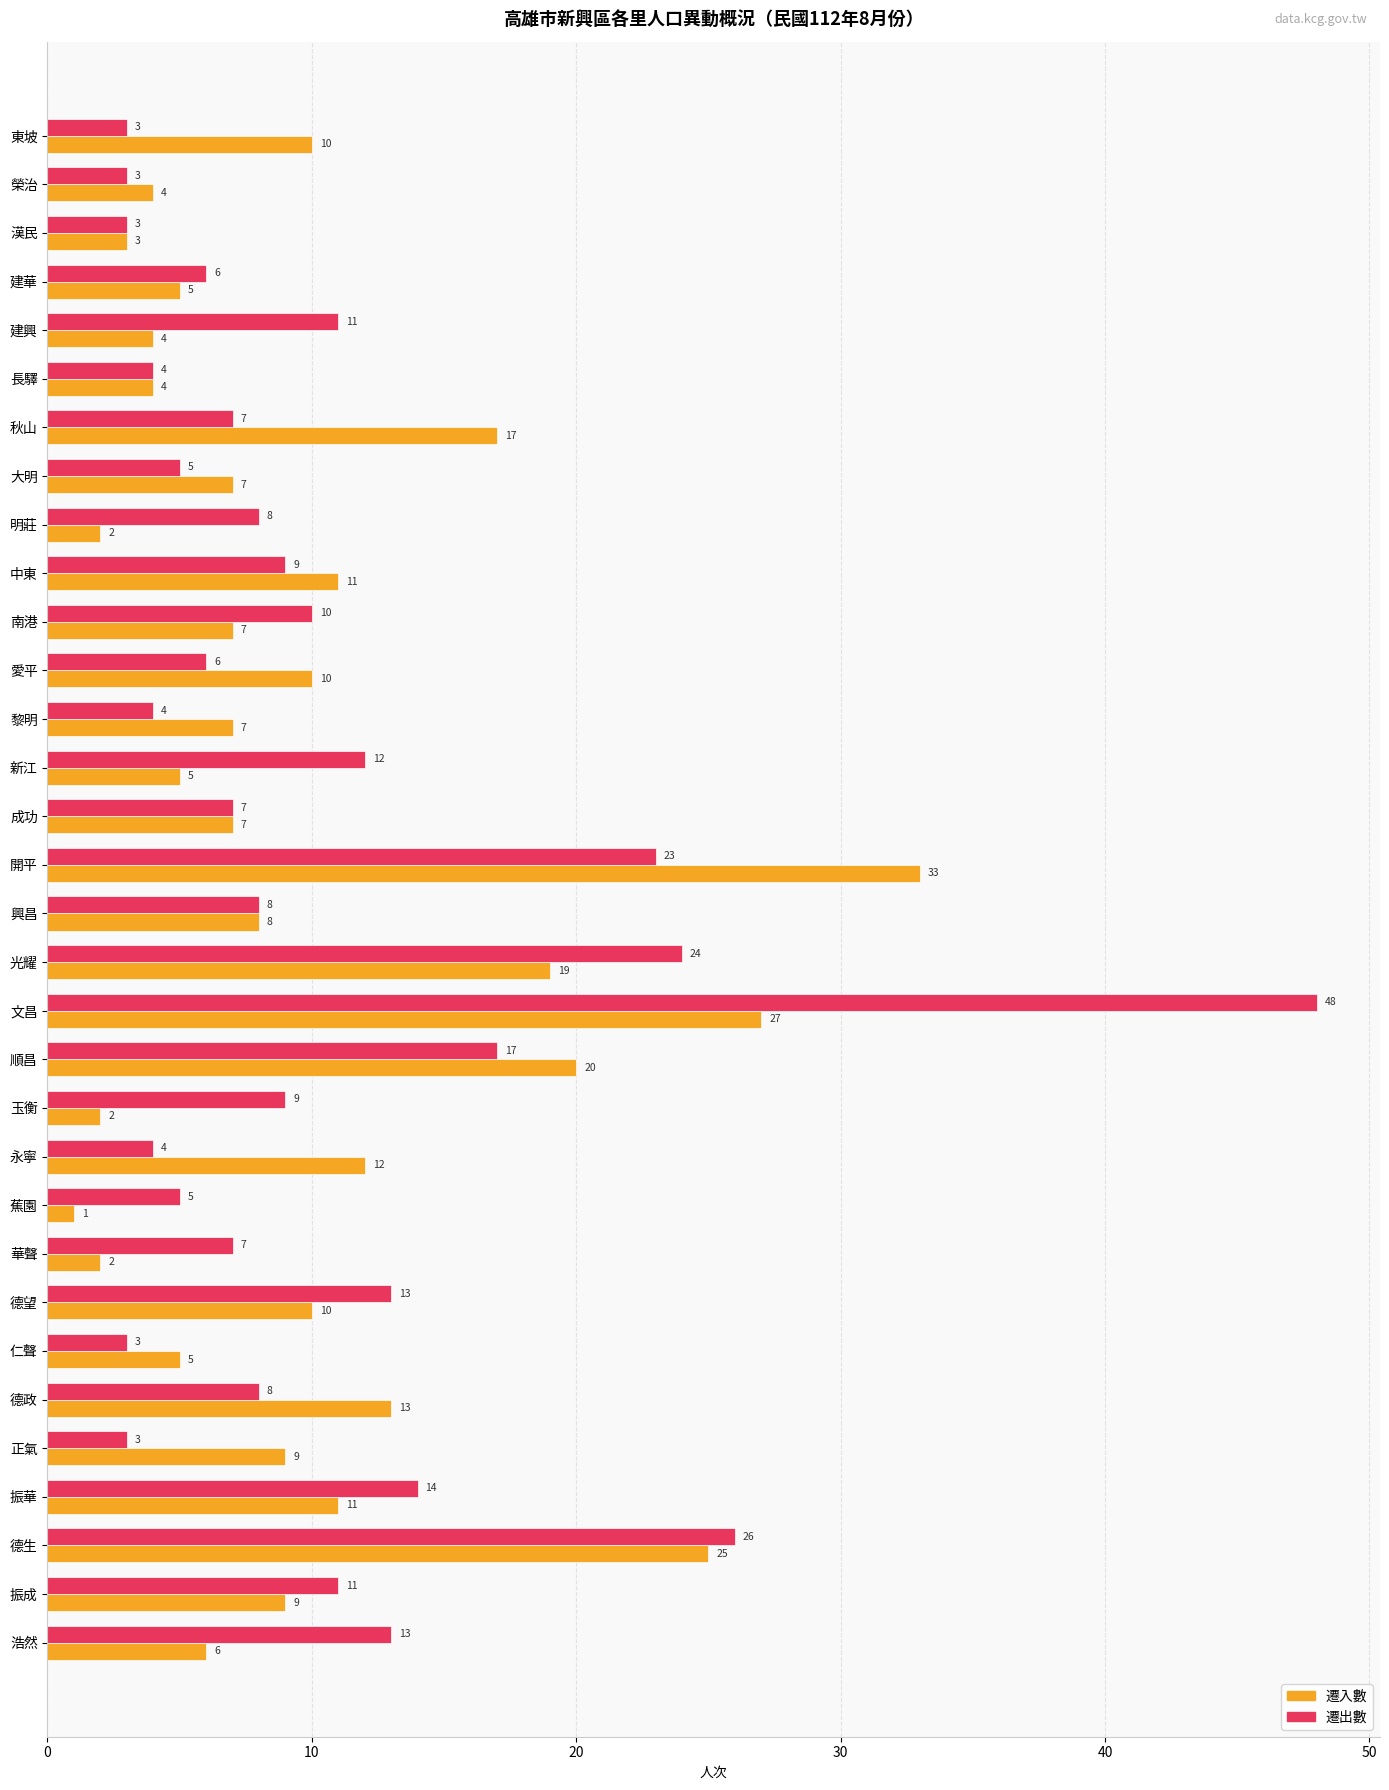

Rank the series by their maximum value, from highest to lowest.

遷出數, 遷入數